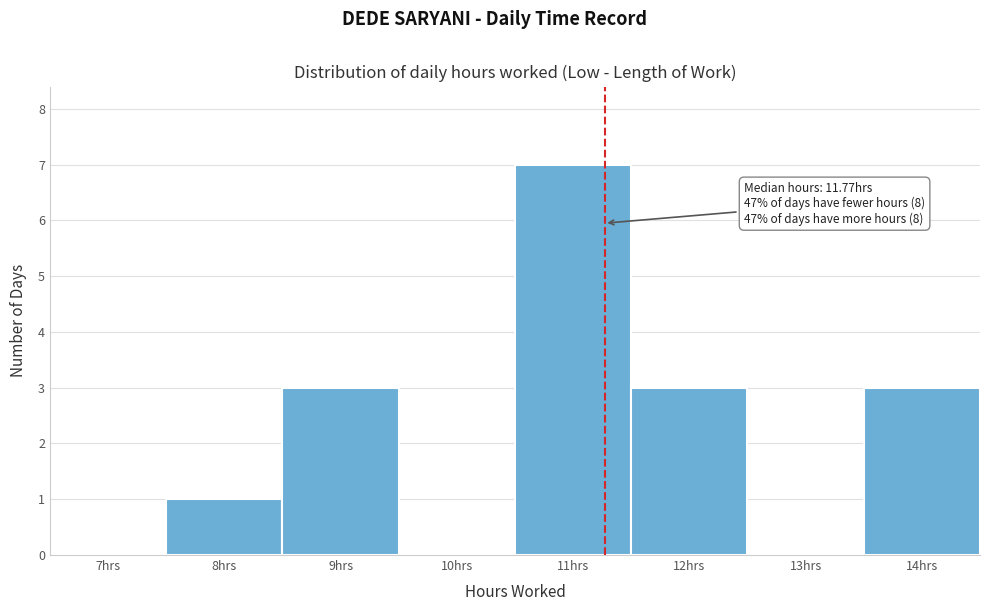

Reading left to right, list all the values displayed in this chart.

7hrs=0	8hrs=1	9hrs=3	10hrs=0	11hrs=7	12hrs=3	13hrs=0	14hrs=3